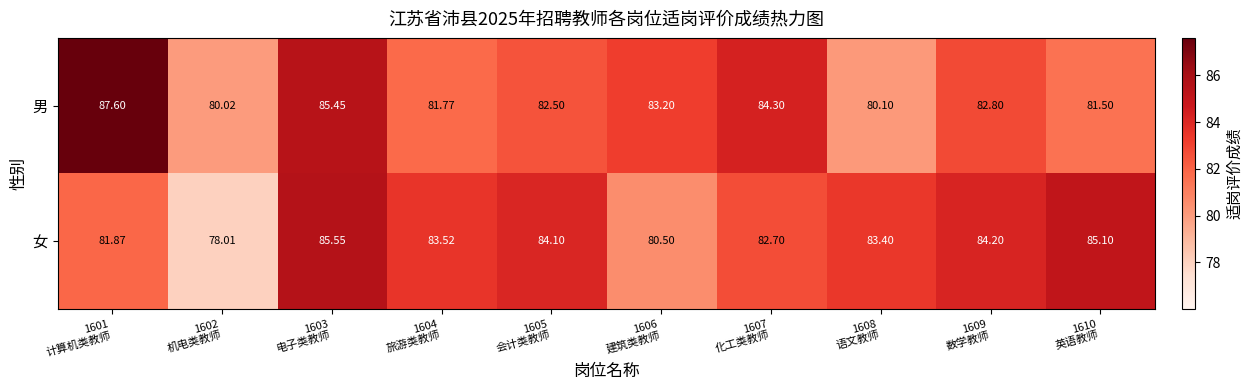

Which series changed the most between 1607
化工类教师 and 1608
语文教师?

男